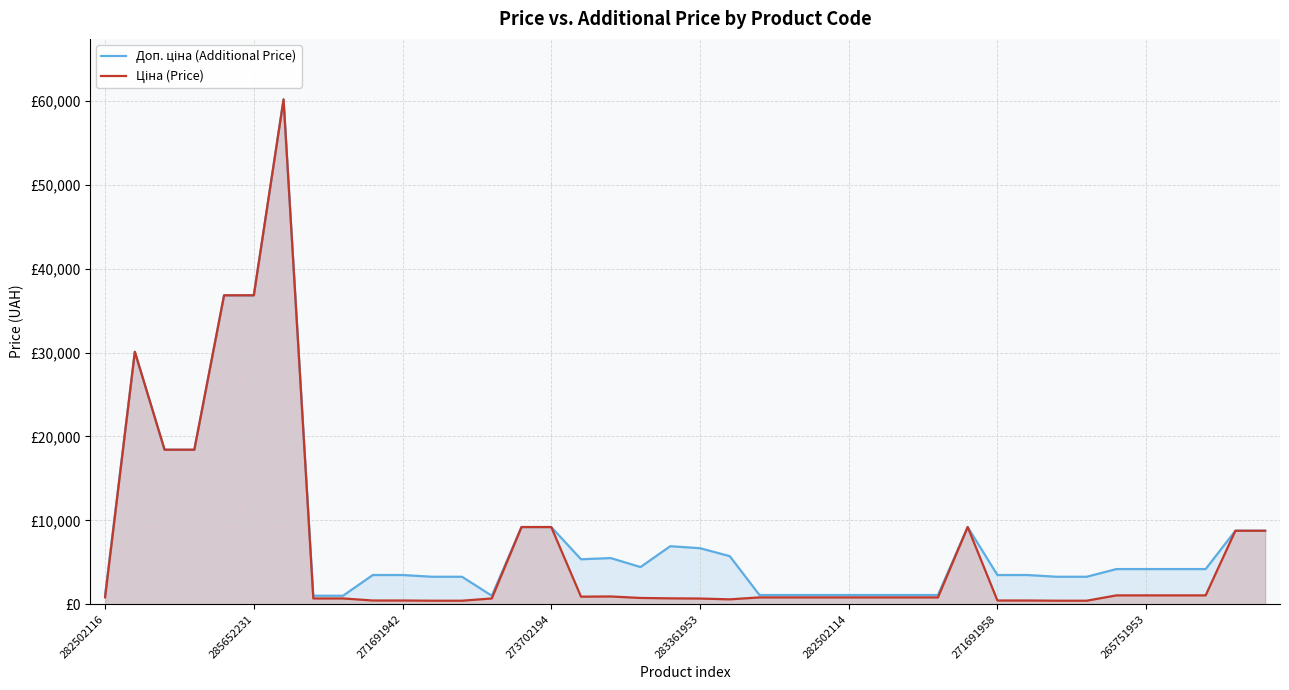

List the series in order of their overall mean, lowest first.

Ціна (Price), Доп. ціна (Additional Price)